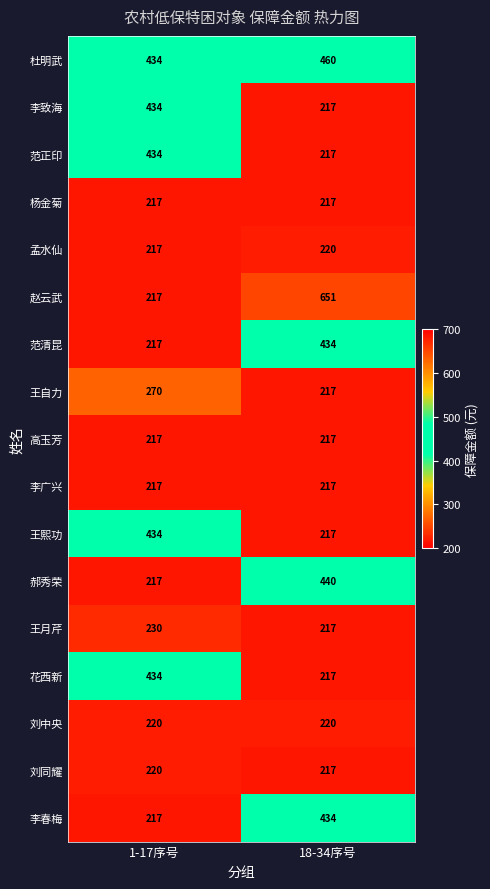

At which label does 范清昆 reach its peak?

18-34序号